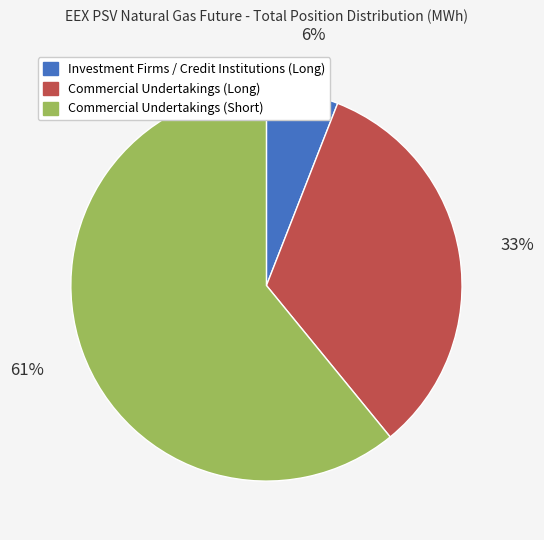

Is there any slice that represents more than half of the pie?

Yes